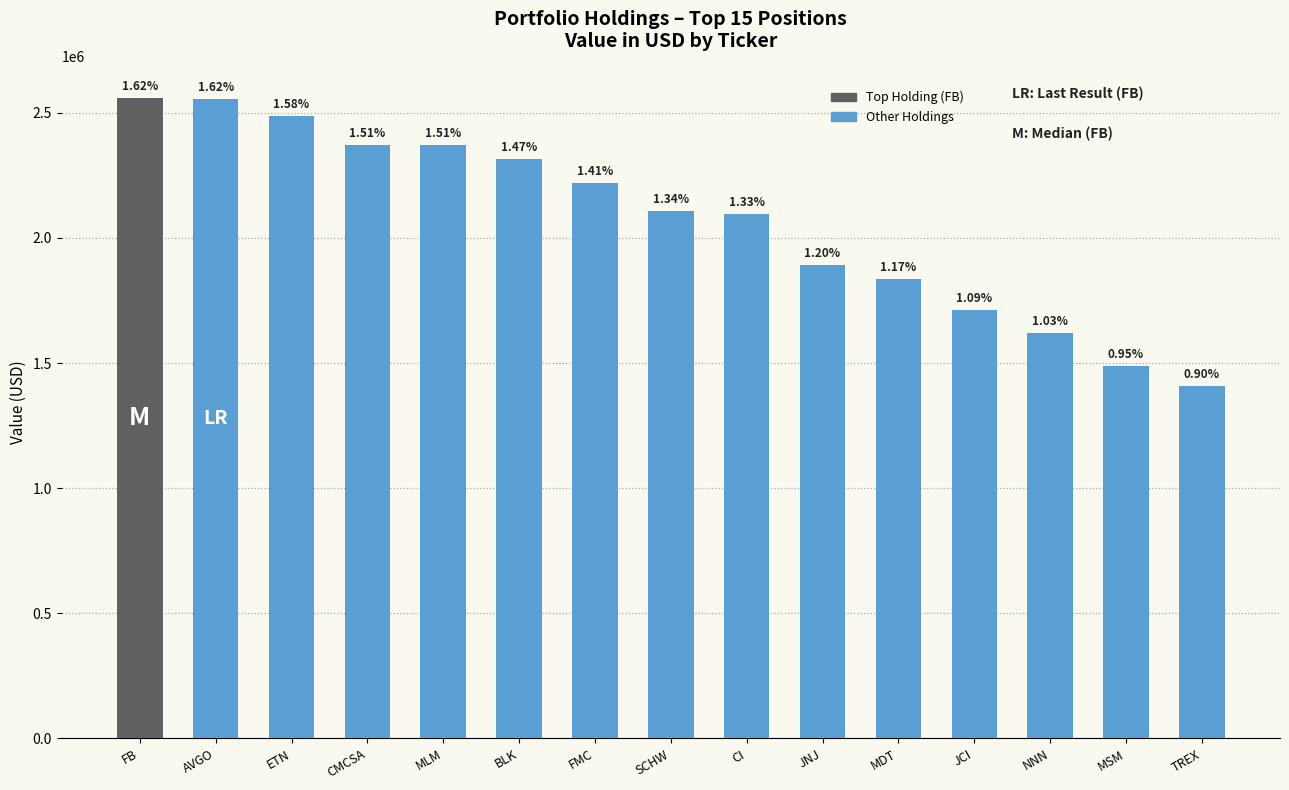

What is the change in value from ETN to MDT?

-650000